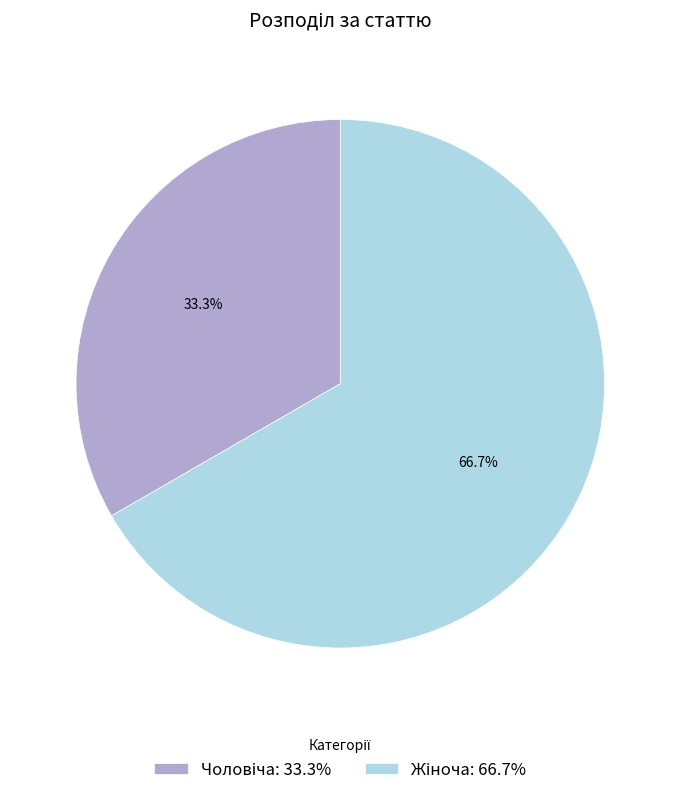

Does any single category account for the majority?

Yes